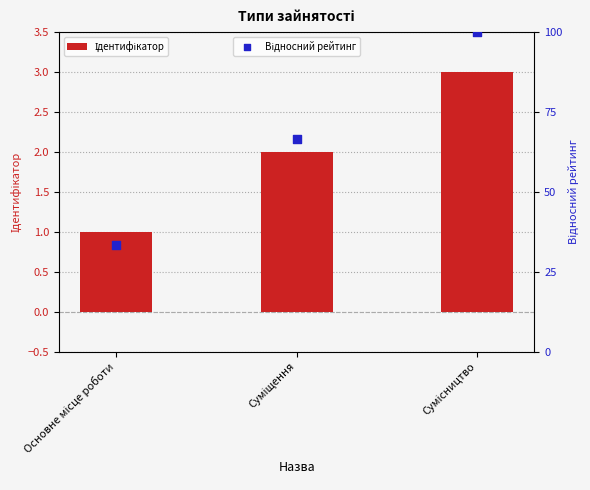

What is the total value across all series at Основне місце роботи?

34.3